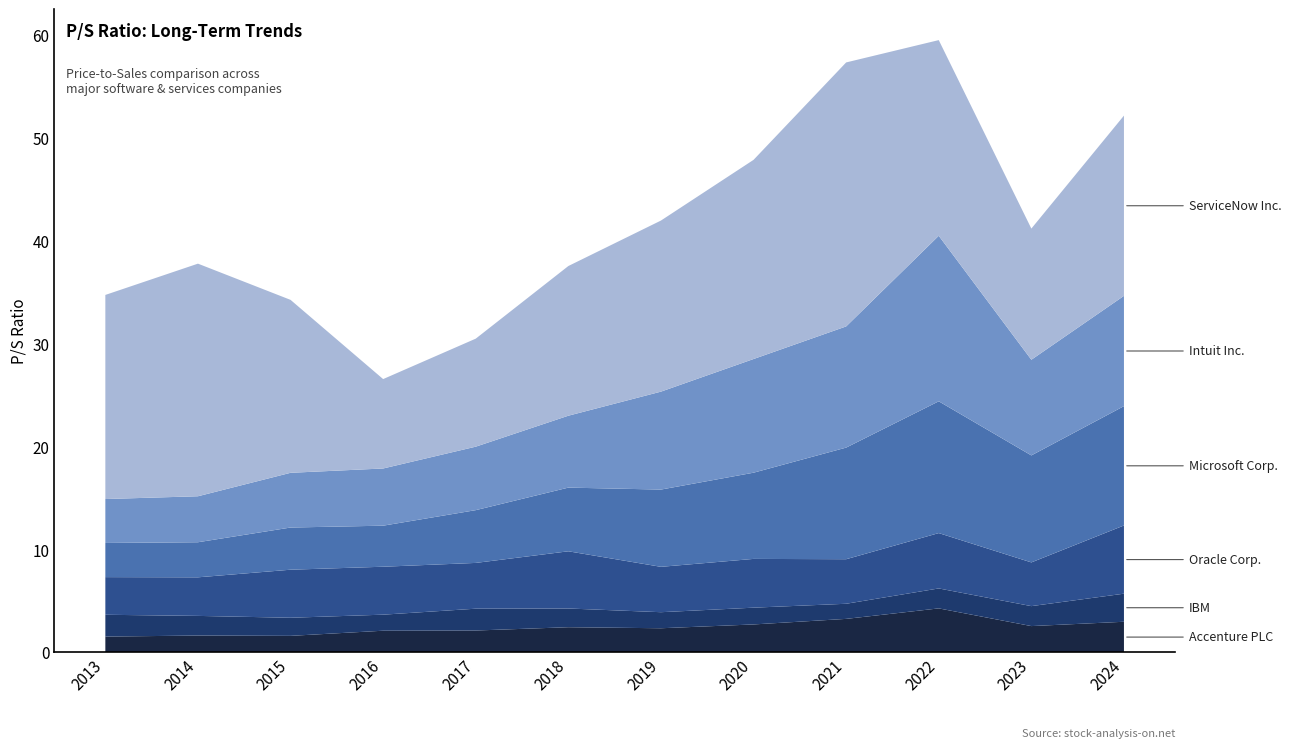

Reading left to right, what are all the values shown in this chart?

Accenture PLC: 1.5	1.6	1.6	2.1	2.1	2.5	2.4	2.7	3.3	4.3	2.6	3.0
IBM: 2.1	1.9	1.8	1.6	2.1	1.8	1.6	1.6	1.5	1.9	1.9	2.7
Oracle Corp.: 3.7	3.8	4.7	4.7	4.5	5.6	4.4	4.7	4.3	5.4	4.2	6.6
Microsoft Corp.: 3.3	3.4	4.1	4.0	5.1	6.2	7.5	8.4	10.8	12.8	10.4	11.6
Intuit Inc.: 4.3	4.5	5.3	5.6	6.2	7.0	9.5	11.1	11.8	16.1	9.3	10.7
ServiceNow Inc.: 19.8	22.6	16.8	8.7	10.5	14.6	16.6	19.4	25.7	19.0	12.8	17.5